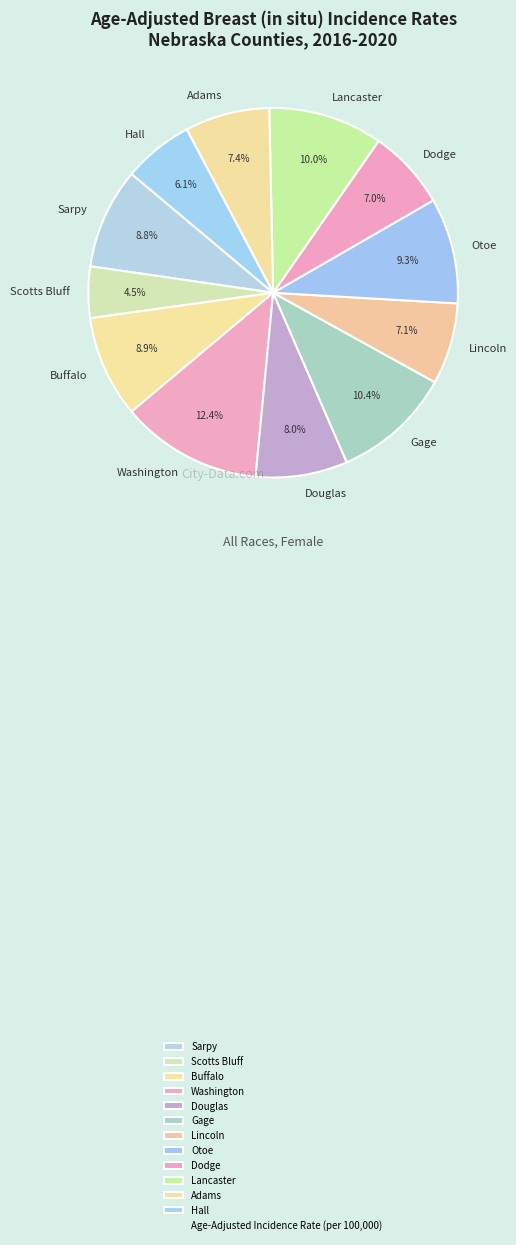

Is Lancaster the majority of the pie?

No